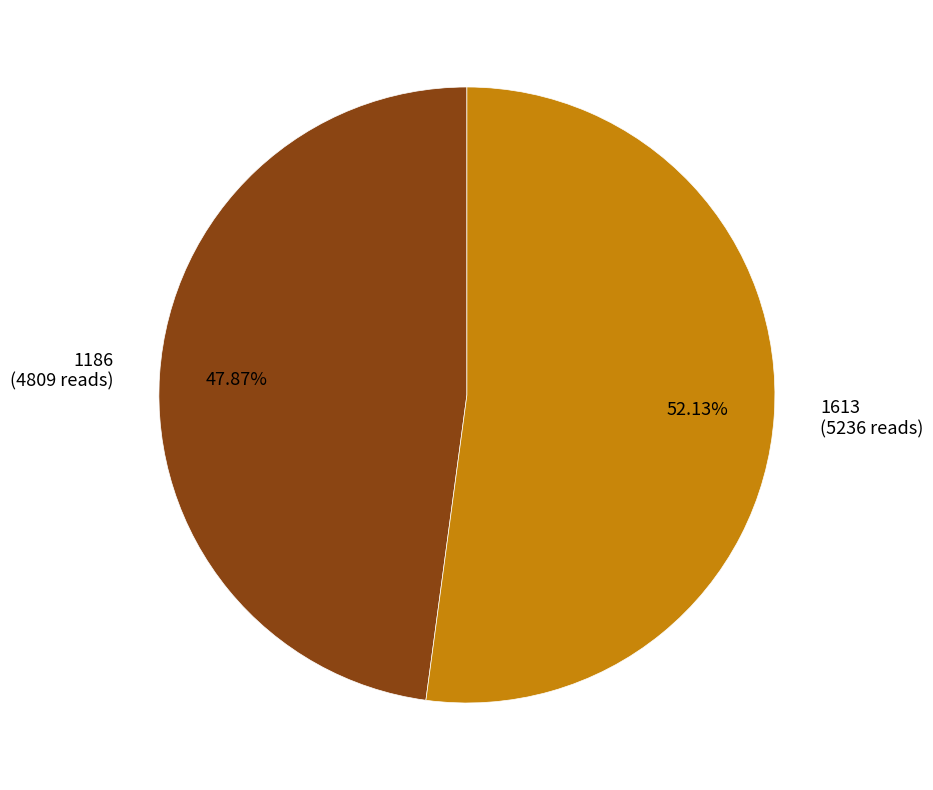

To the nearest percent, what portion does 1186 represent?

48%